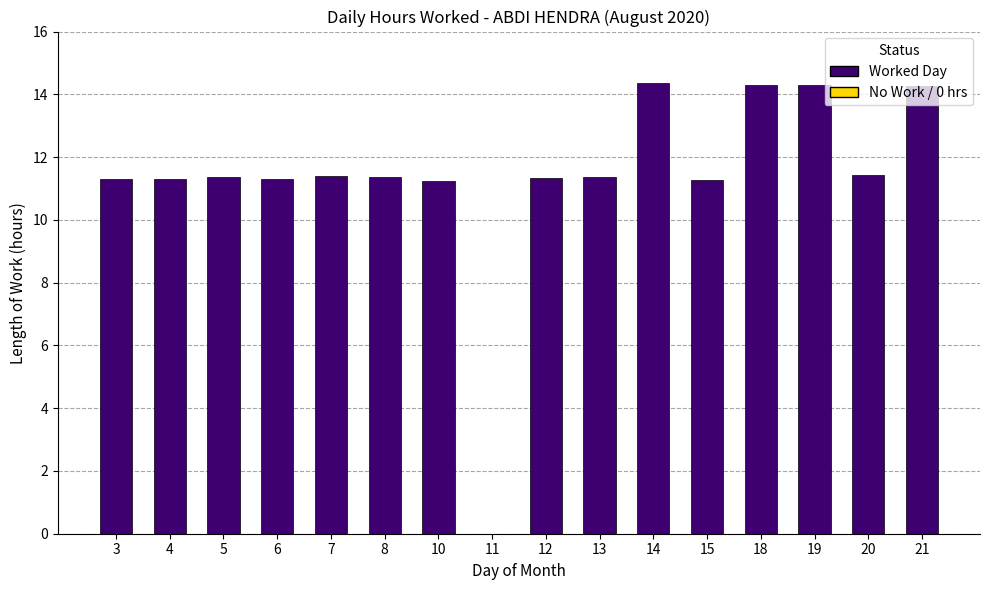

Count the number of data series in this chart.

1